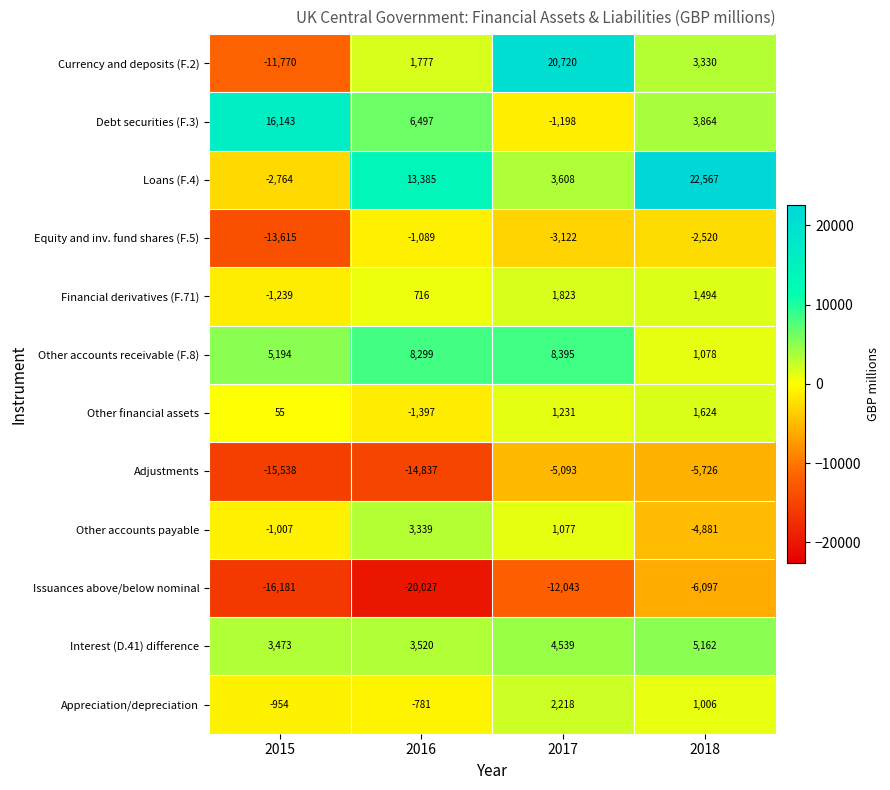

True or false: Other financial assets has a value of 1624 at 2018.

True